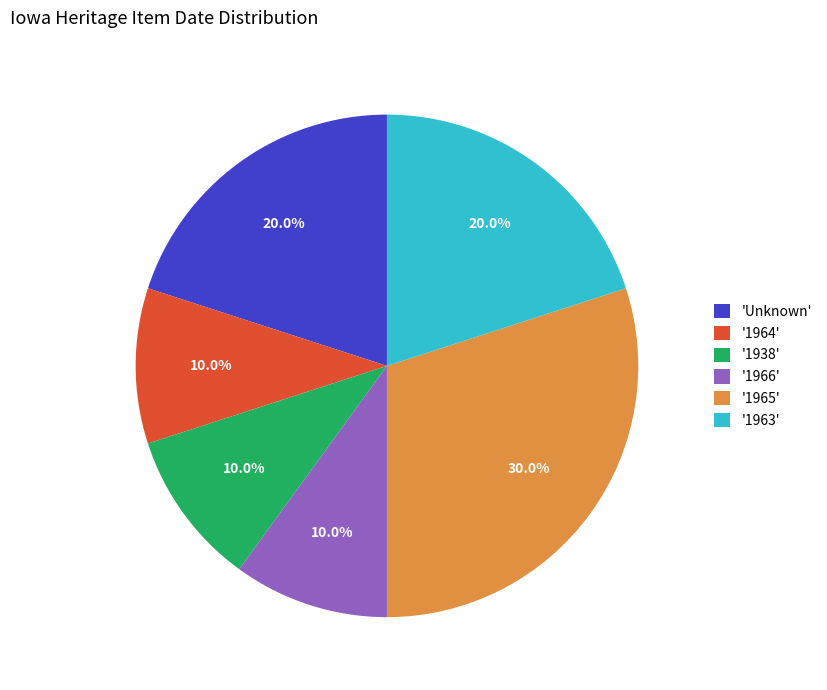

Does 'Unknown' account for over 50% of the chart?

No